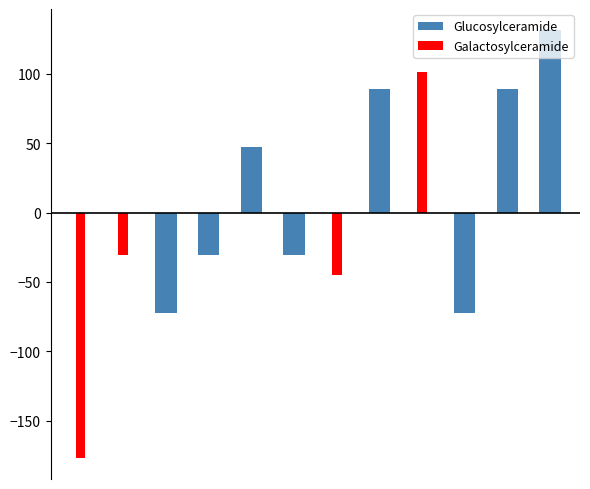

Rank the series at 2 from lowest to highest value.

Glucosylceramide, Galactosylceramide